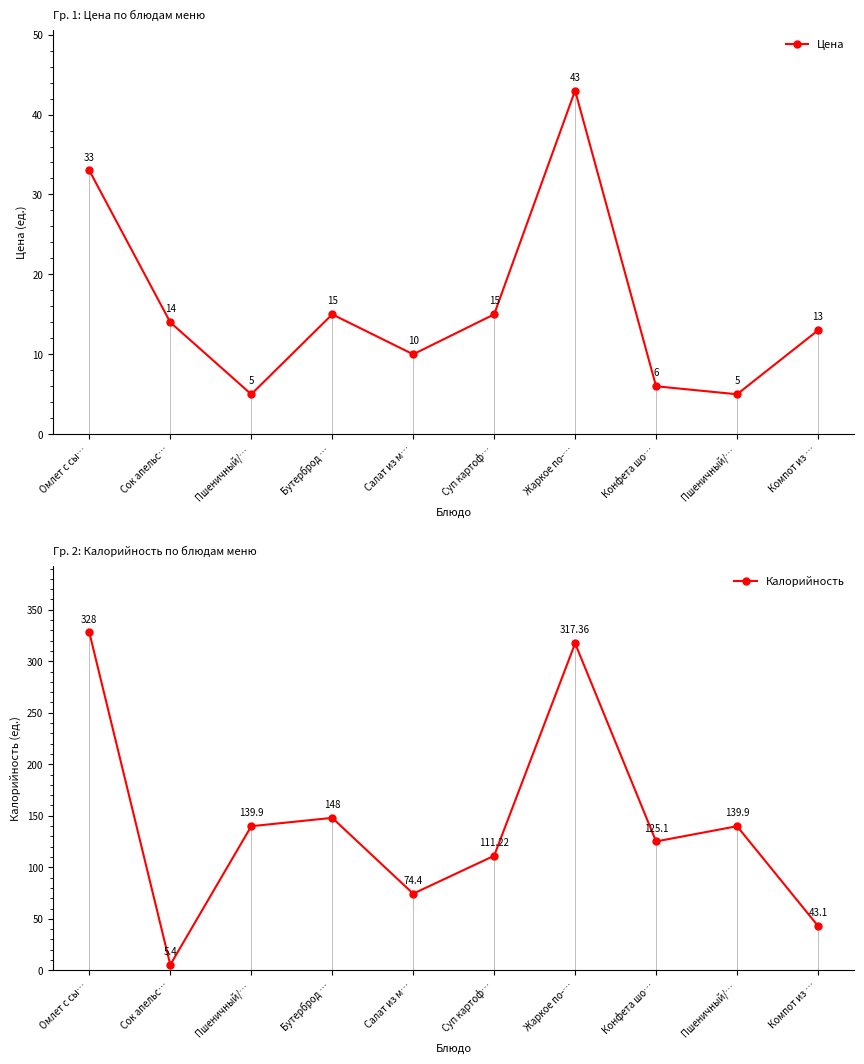

How many interior local valleys does the Цена series have?

3